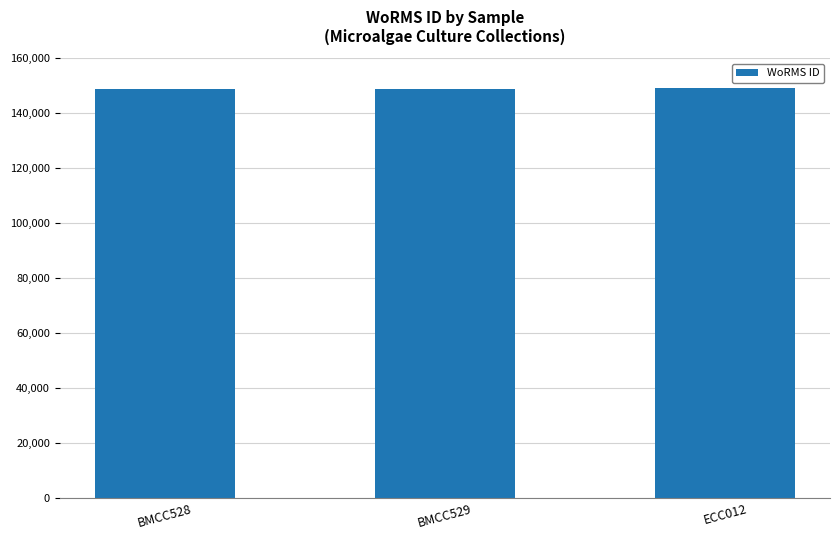

What is the minimum value shown in the chart?

148917